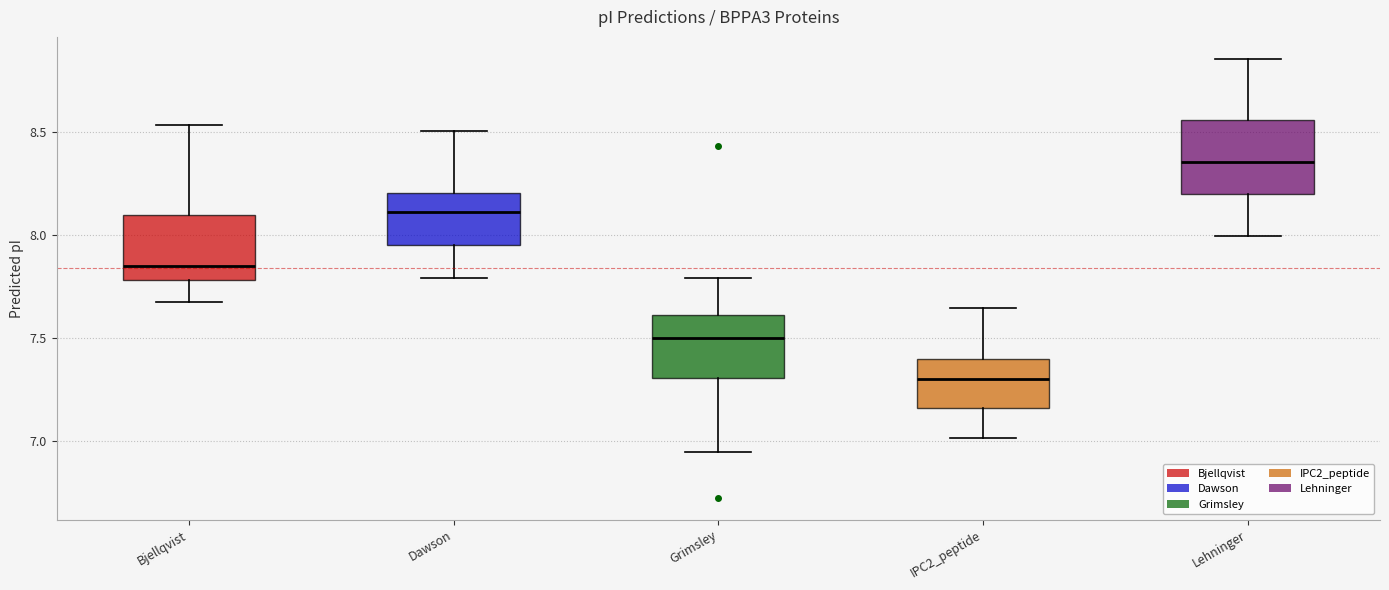

Which box has the lowest median line?

IPC2_peptide